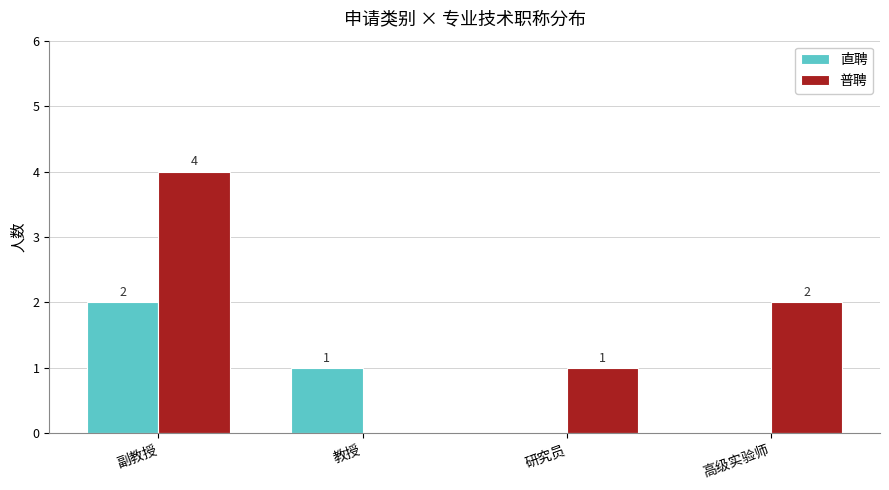

At which label does 普聘 reach its peak?

副教授